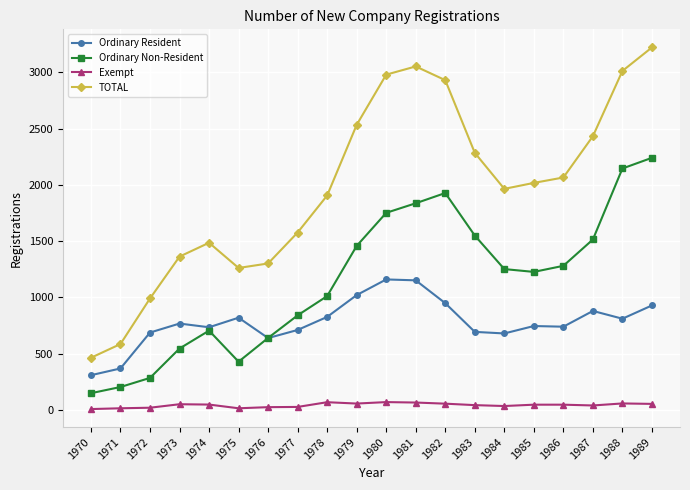

True or false: Ordinary Resident and Exempt cross at least once.

False